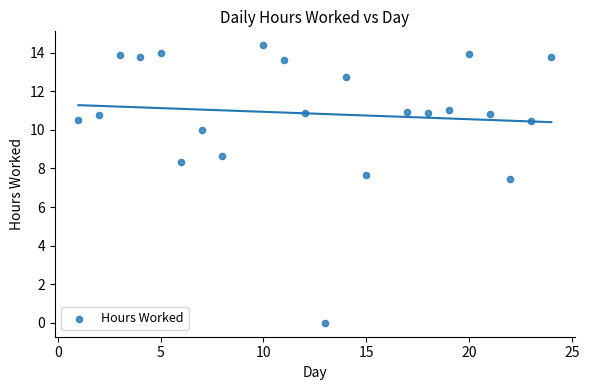

What is the range of Y values (max minus min)?

14.4